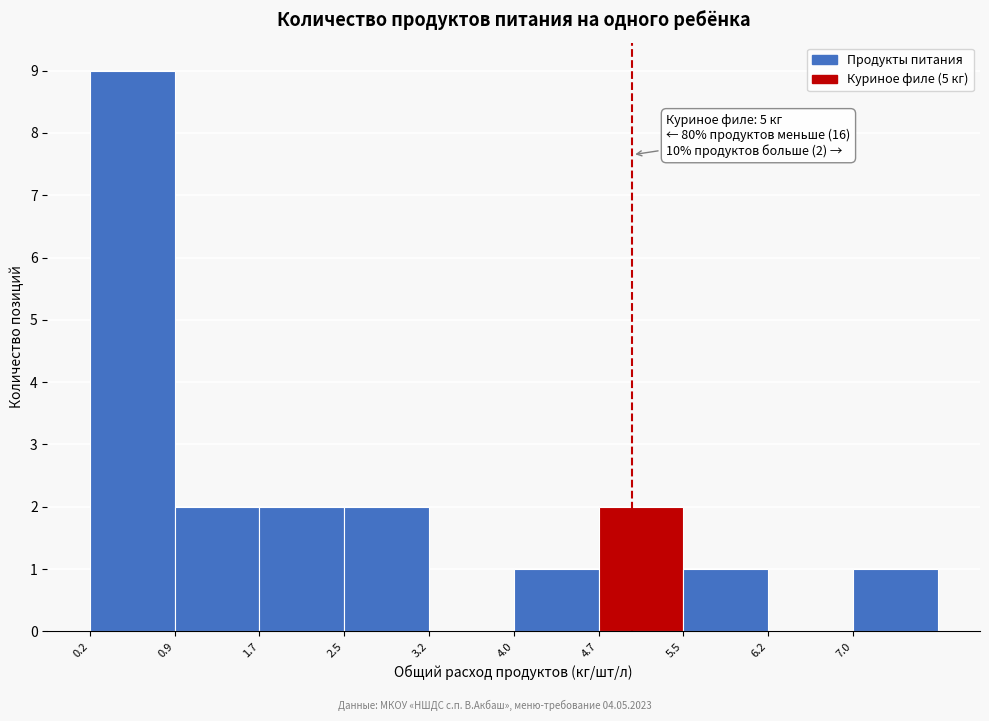

Over which range of the x-axis is the bar tallest?

0.20 to 0.95